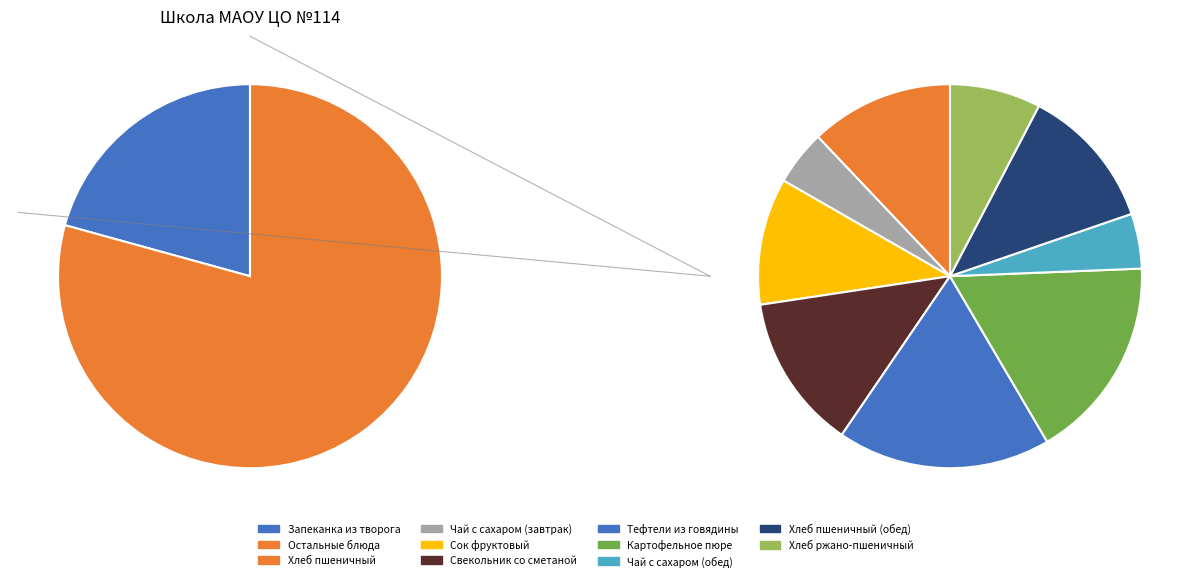

The Сок фруктовый slice represents 14% of the pie. True or false?

False